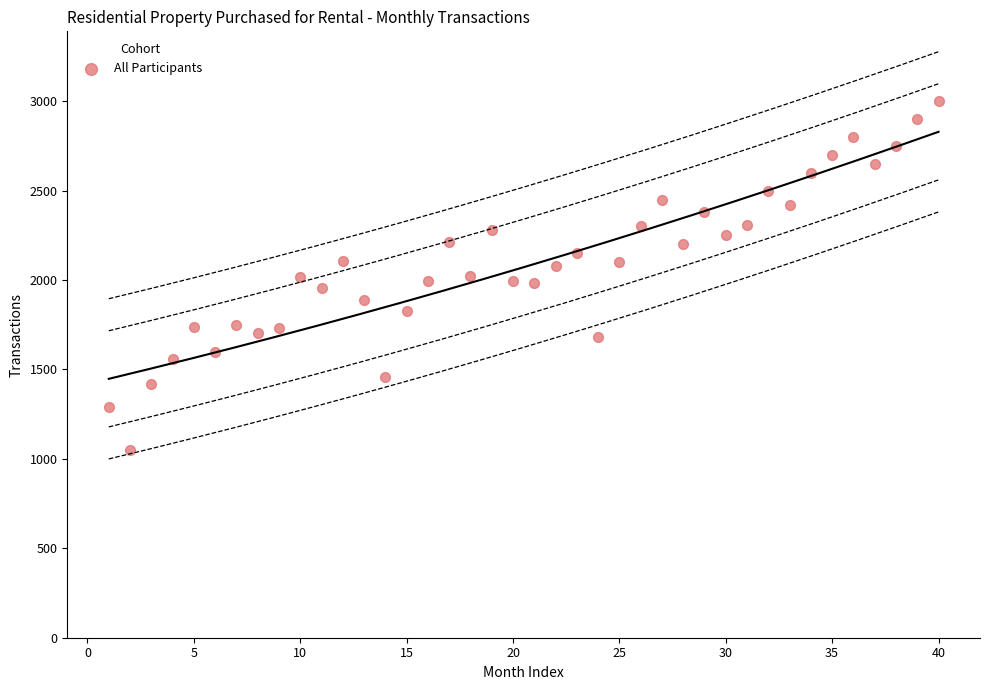

What is the range of Y values (max minus min)?

1948